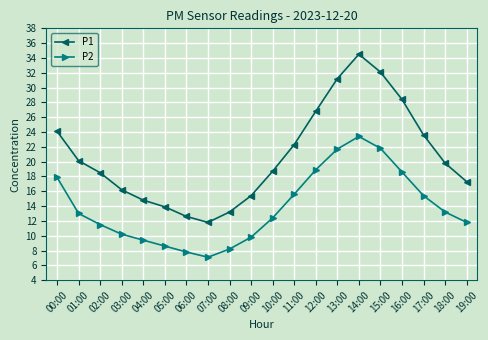

True or false: P2 has more than 1 points higher than both neighbors.

False